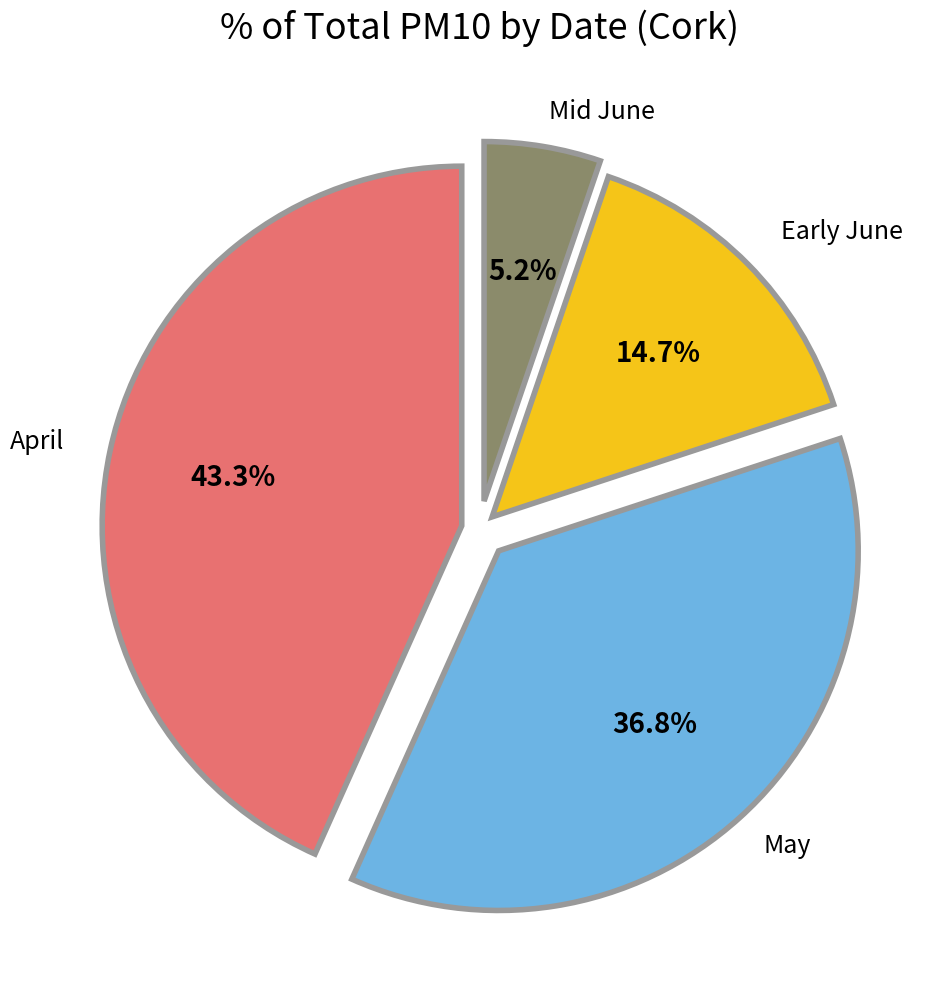

Is there any slice that represents more than half of the pie?

No